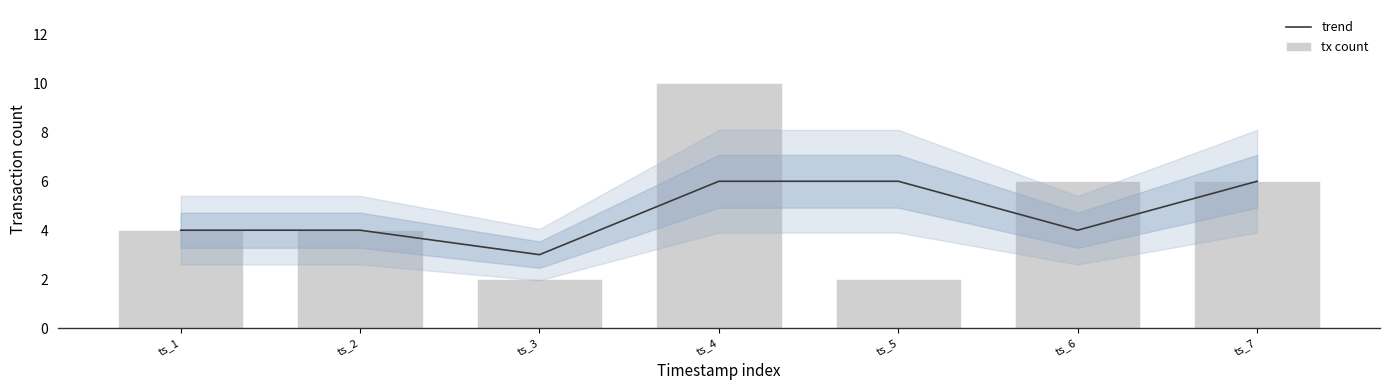

Rank the series at ts_1 from highest to lowest value.

trend, tx count